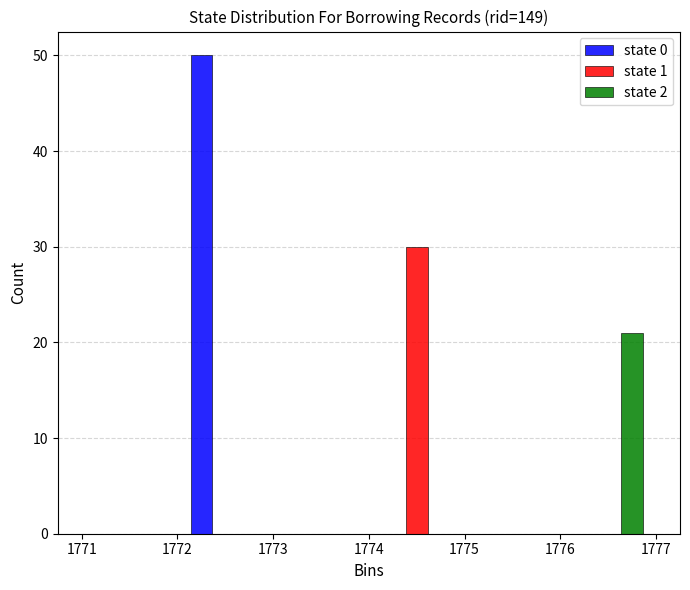

In the state 1 series, which range on the x-axis has the tallest bar?

1774 to 1775